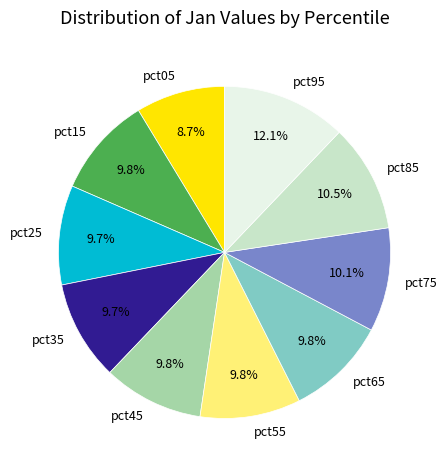

Is there a majority slice in this chart?

No